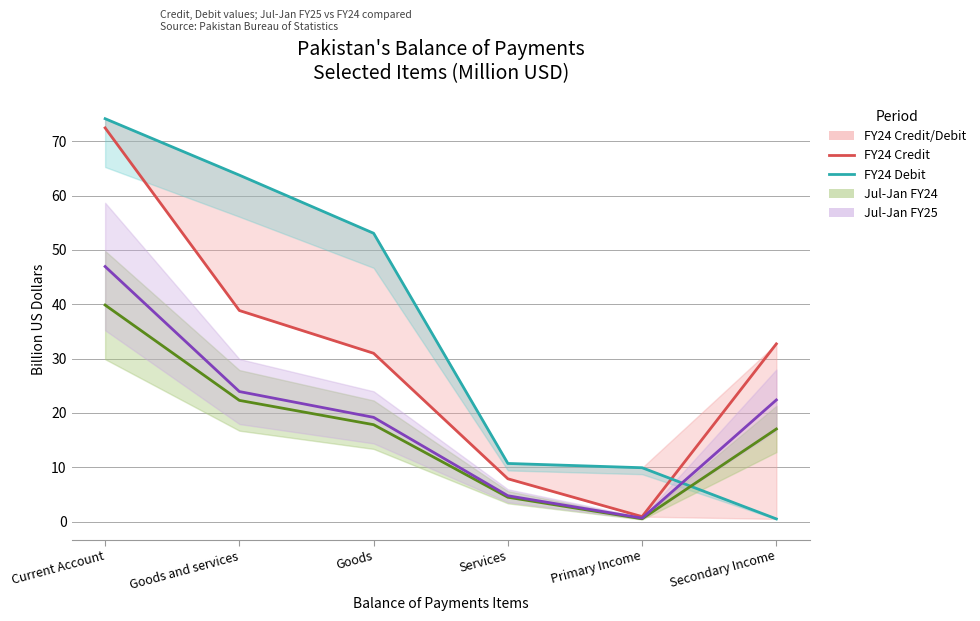

Reading left to right, extract all data points from this chart.

FY24 Credit: Current Account=72.4	Goods and services=38.8	Goods=31.0	Services=7.9	Primary Income=0.9	Secondary Income=32.7
FY24 Debit: Current Account=74.1	Goods and services=63.7	Goods=53.1	Services=10.7	Primary Income=9.9	Secondary Income=0.5
Jul-Jan FY24 Credit: Current Account=39.8	Goods and services=22.3	Goods=17.8	Services=4.5	Primary Income=0.5	Secondary Income=17.0
Jul-Jan FY25 Credit: Current Account=46.9	Goods and services=23.9	Goods=19.2	Services=4.7	Primary Income=0.6	Secondary Income=22.4